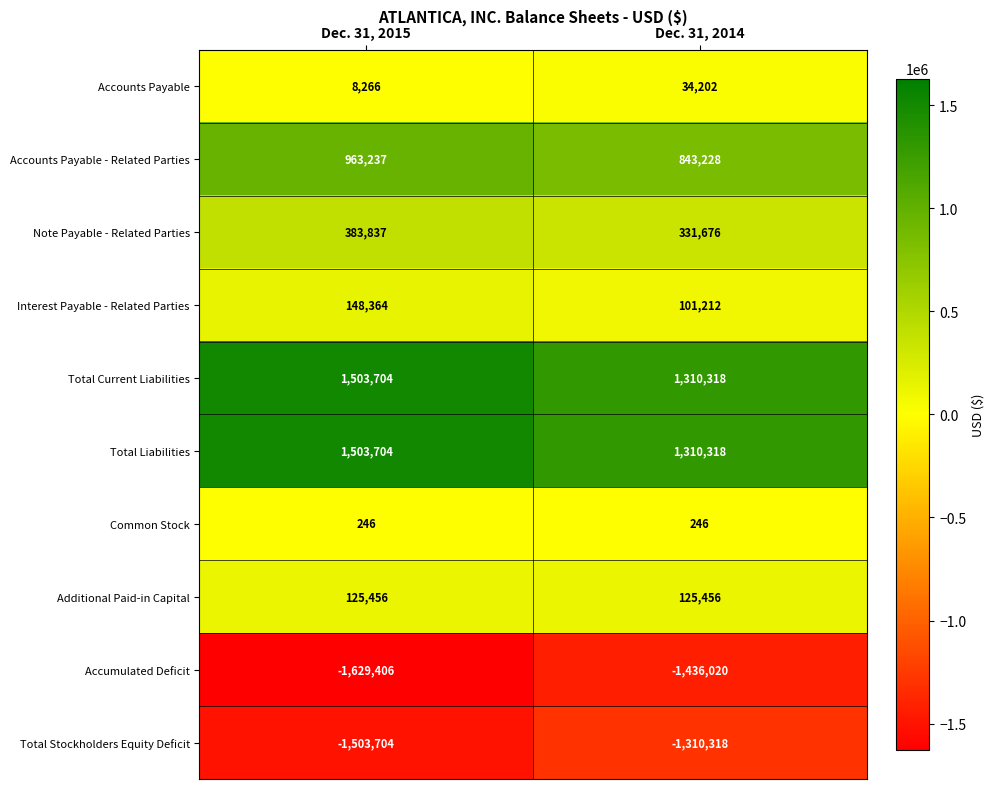

Reading left to right, list all the values displayed in this chart.

Accounts Payable: Dec. 31, 2015=8266	Dec. 31, 2014=34202
Accounts Payable - Related Parties: Dec. 31, 2015=963237	Dec. 31, 2014=843228
Note Payable - Related Parties: Dec. 31, 2015=383837	Dec. 31, 2014=331676
Interest Payable - Related Parties: Dec. 31, 2015=148364	Dec. 31, 2014=101212
Total Current Liabilities: Dec. 31, 2015=1503704	Dec. 31, 2014=1310318
Total Liabilities: Dec. 31, 2015=1503704	Dec. 31, 2014=1310318
Common Stock: Dec. 31, 2015=246	Dec. 31, 2014=246
Additional Paid-in Capital: Dec. 31, 2015=125456	Dec. 31, 2014=125456
Accumulated Deficit: Dec. 31, 2015=-1629406	Dec. 31, 2014=-1436020
Total Stockholders Equity Deficit: Dec. 31, 2015=-1503704	Dec. 31, 2014=-1310318